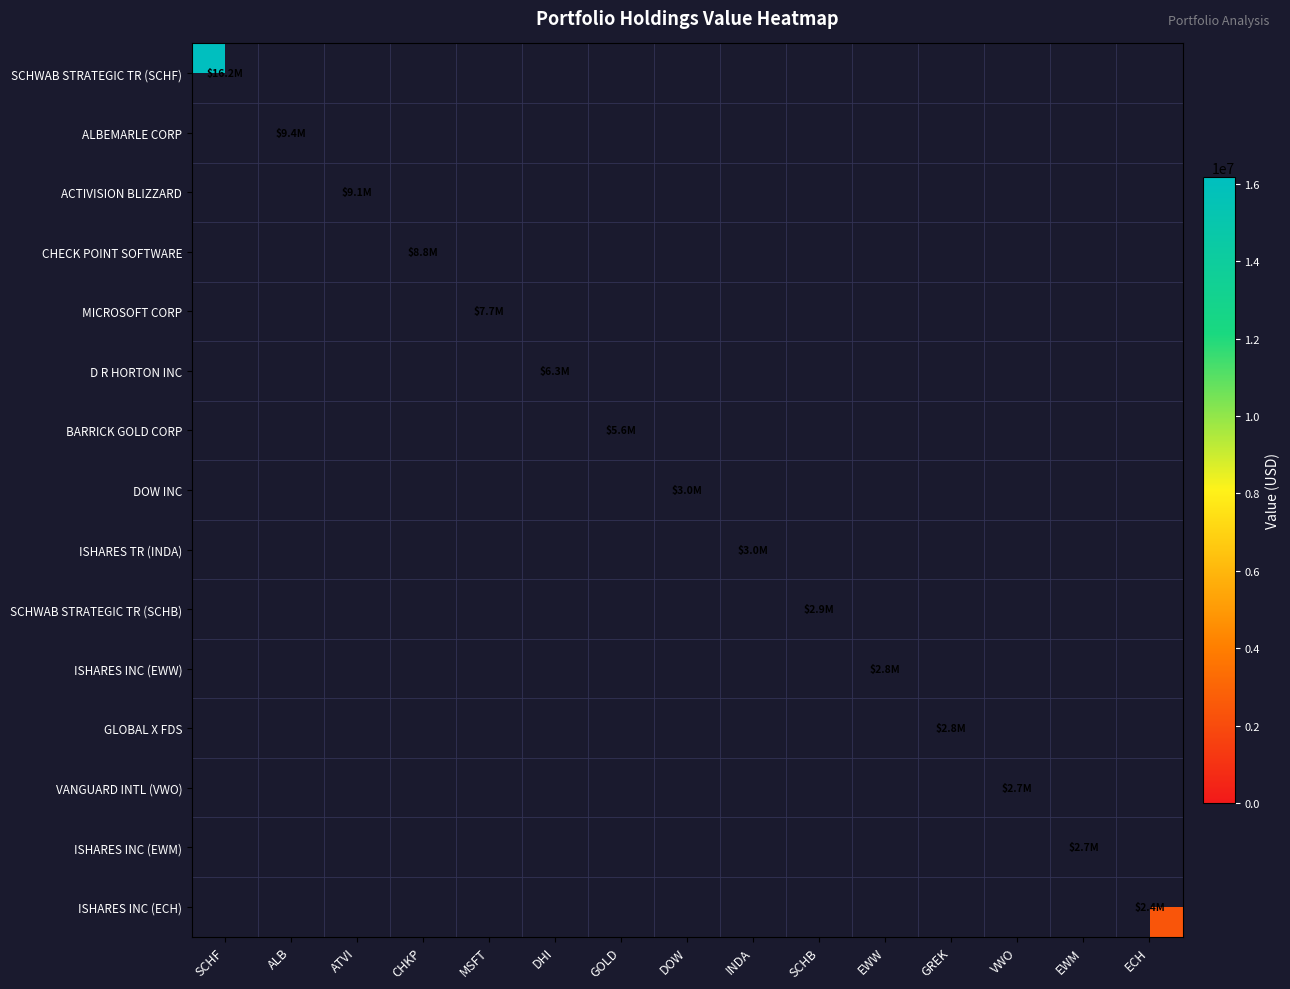

What is the greatest value displayed?

16180000